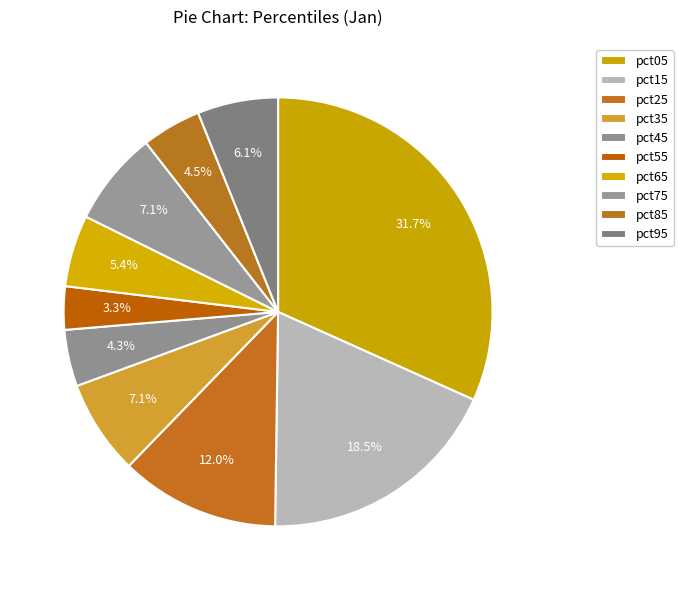

Rank the categories by value from lowest to highest.

pct55, pct45, pct85, pct65, pct95, pct75, pct35, pct25, pct15, pct05